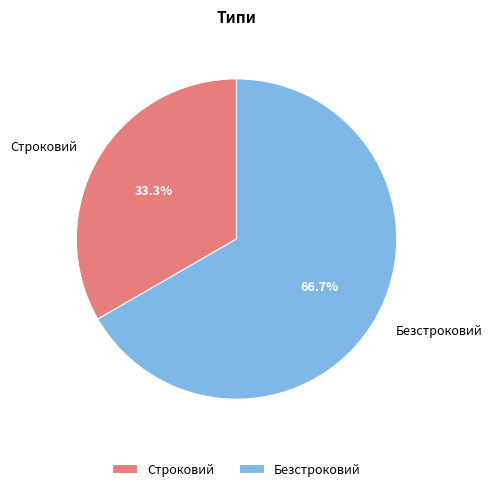

Approximately how many times larger is the value at Безстроковий compared to Строковий?

2.0